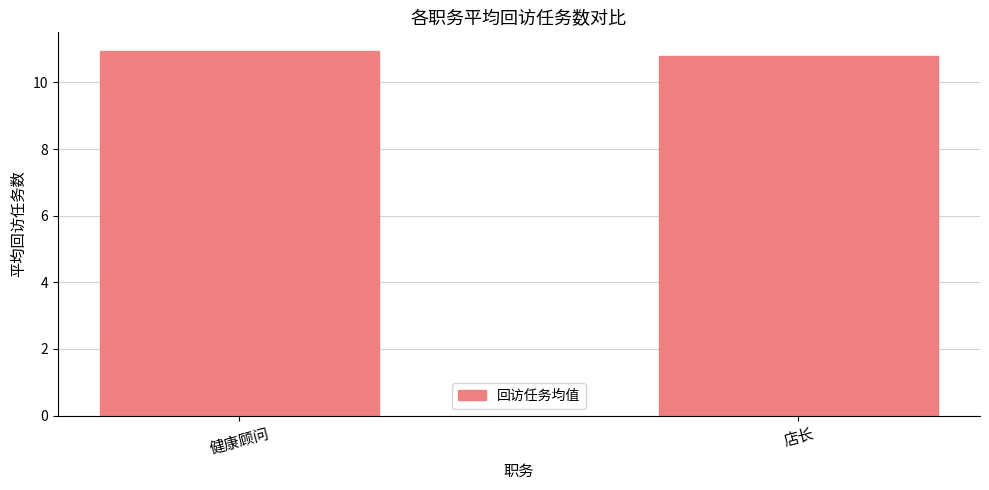

What is the smallest value displayed?

10.8